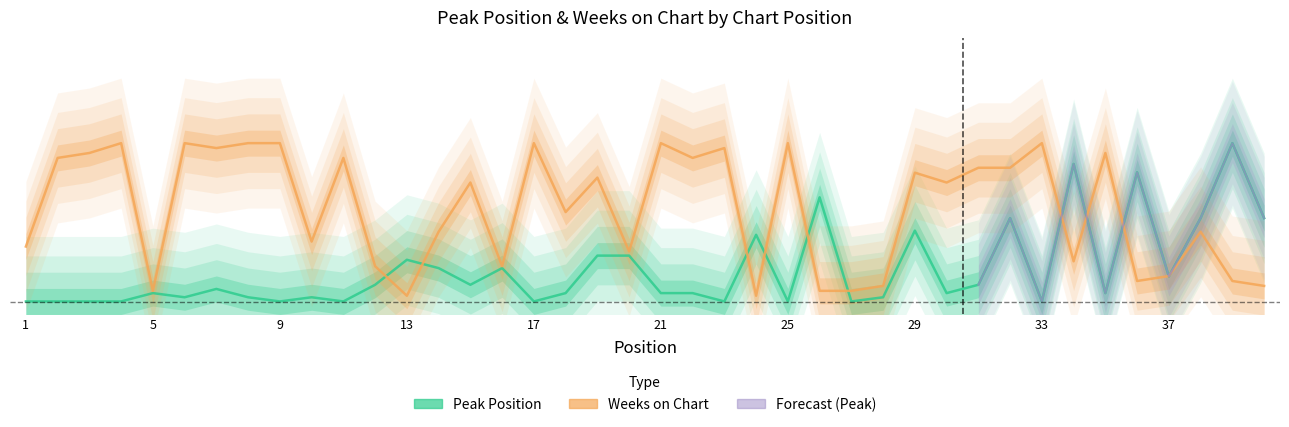

What is the difference between the maximum and minimum values in the Weeks on Chart series?

0.9